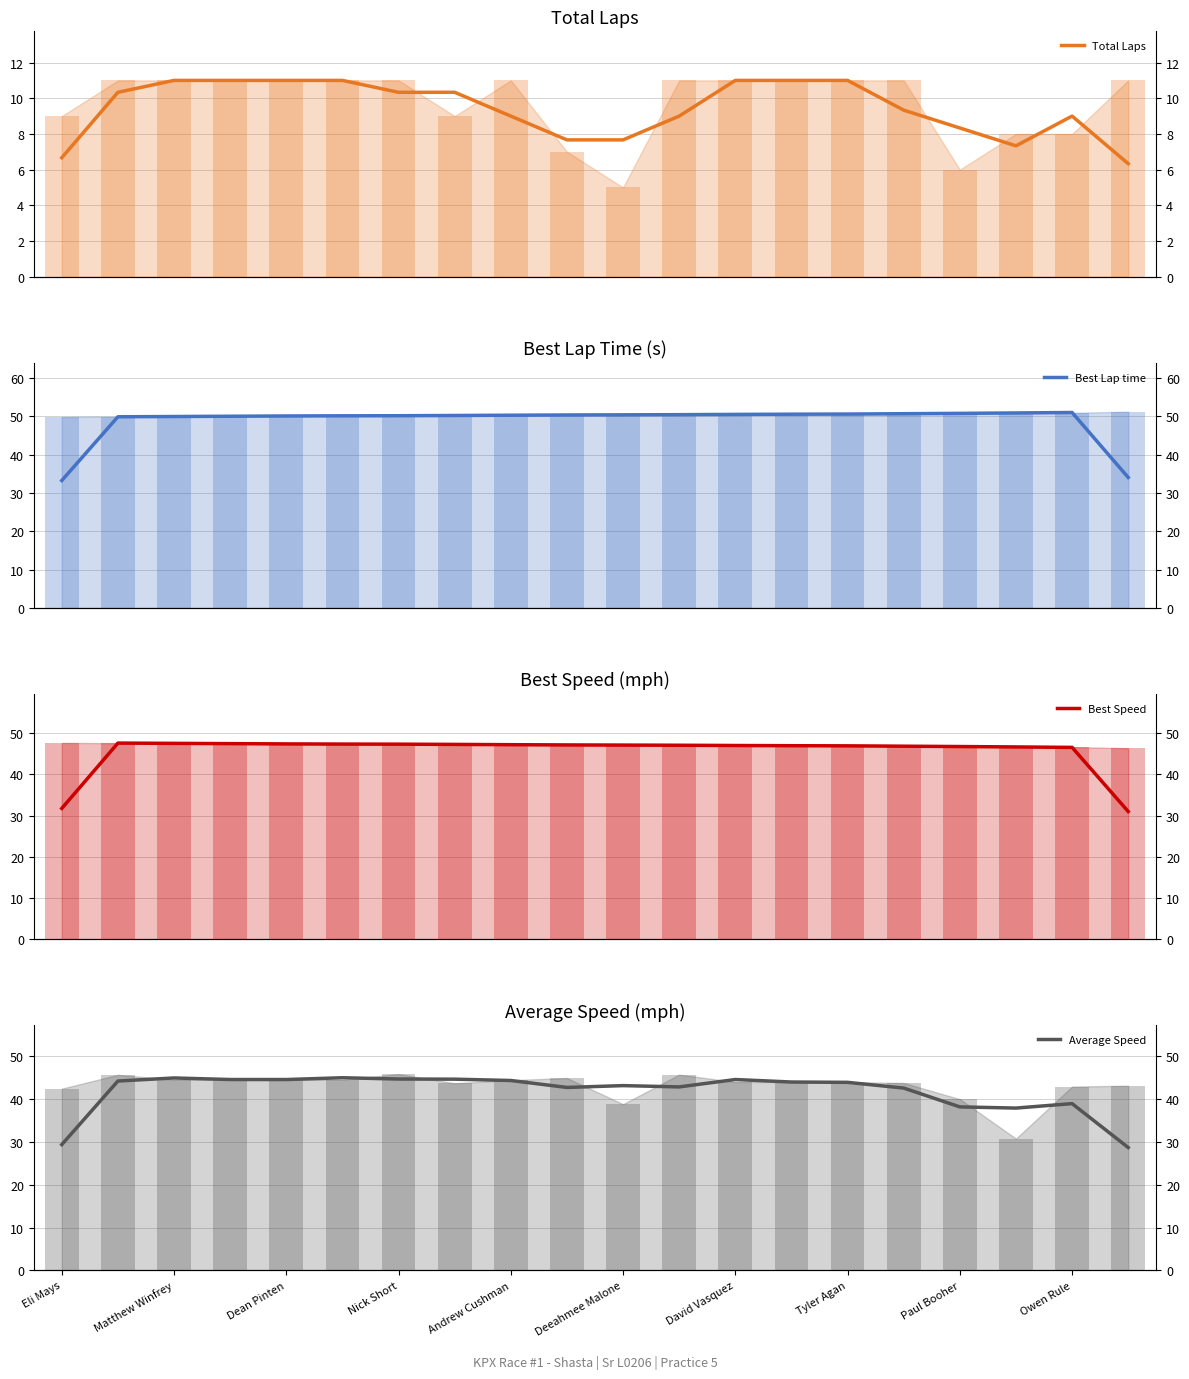

What is the maximum value shown in the chart?

51.0